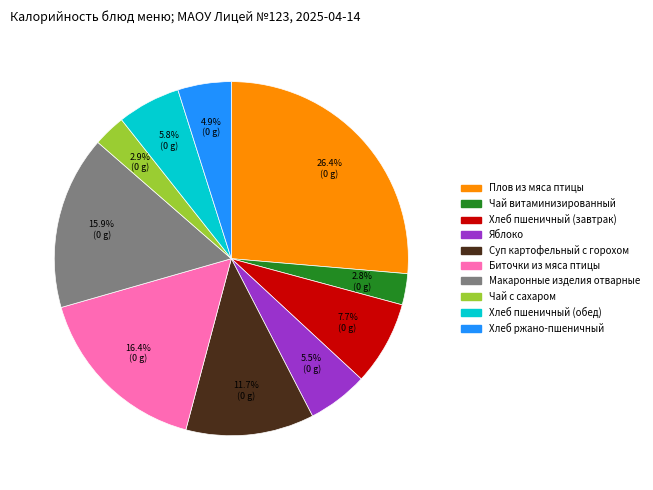

What portion of the pie excludes Хлеб пшеничный (завтрак)?

92.3%